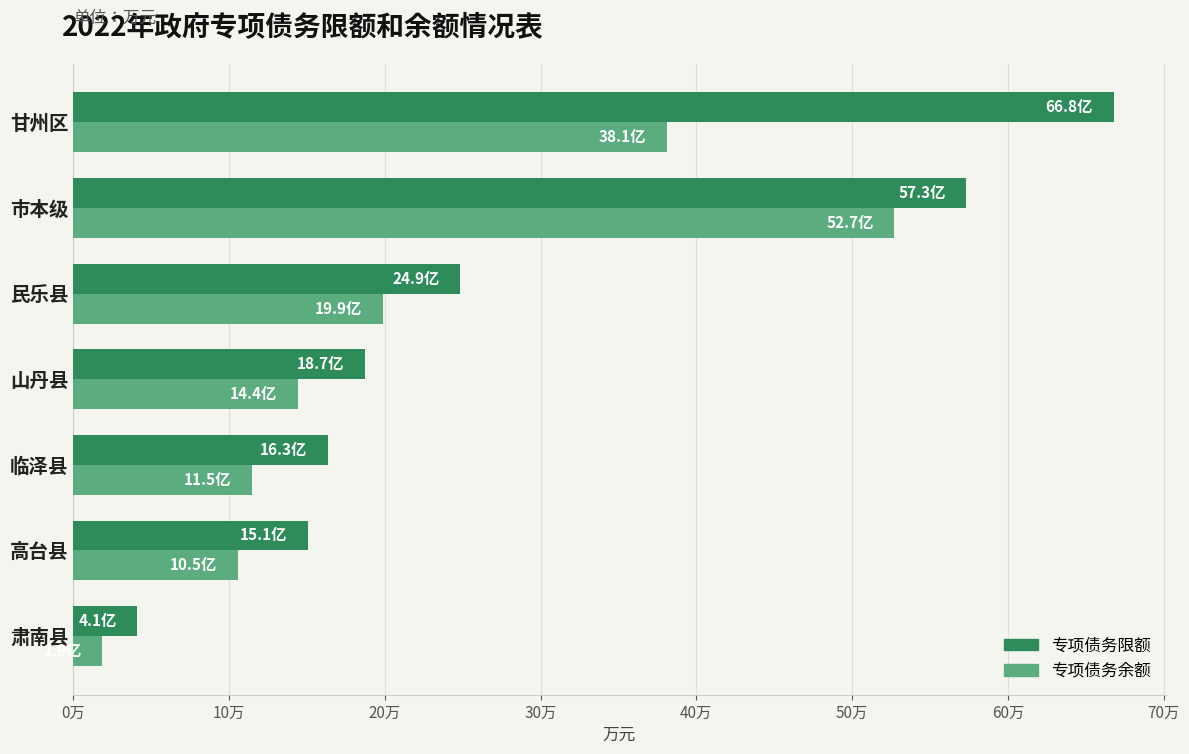

What is the difference between the maximum and second lowest values in the 专项债务限额 series?

517226.3